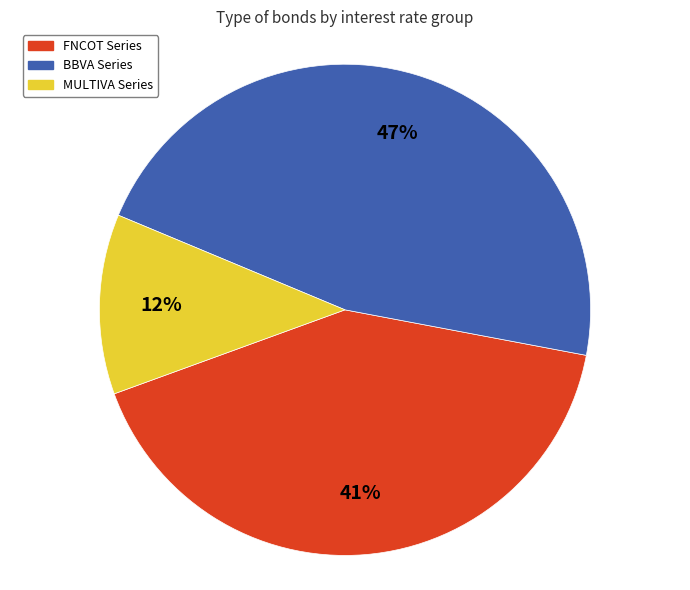

Which category has the biggest portion of the pie?

BBVA Series